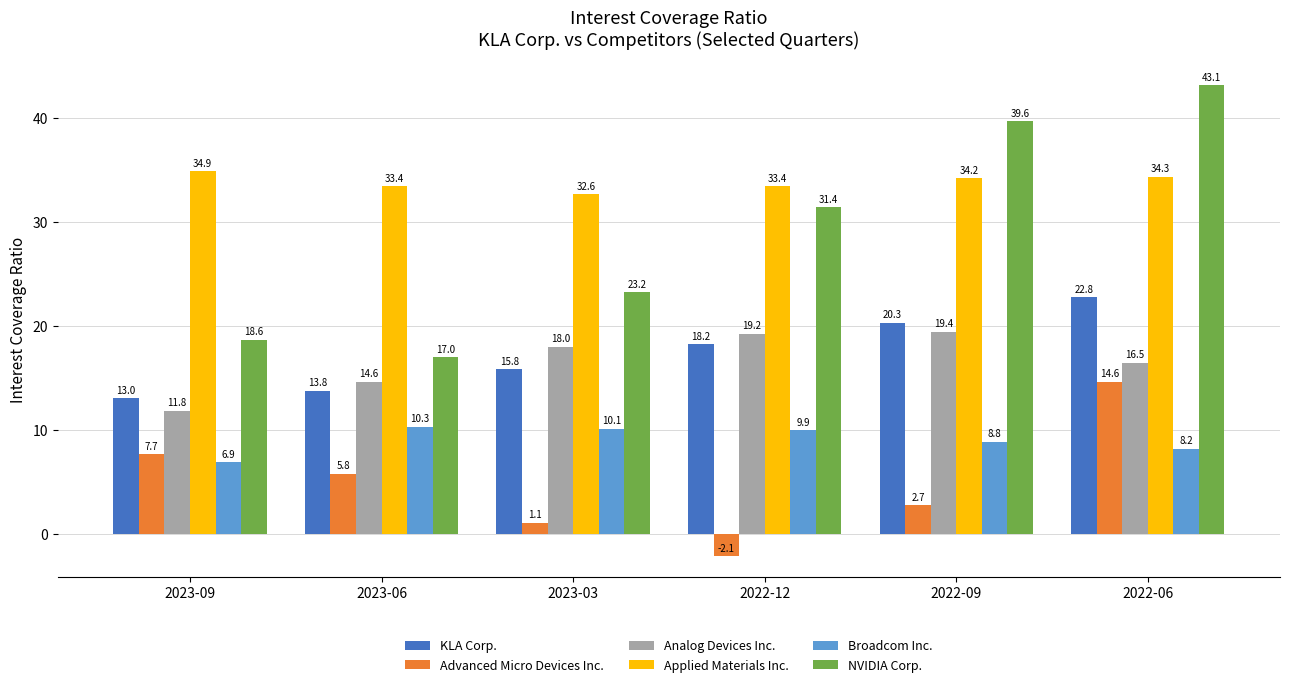

What position from the right is 2023-03?

4